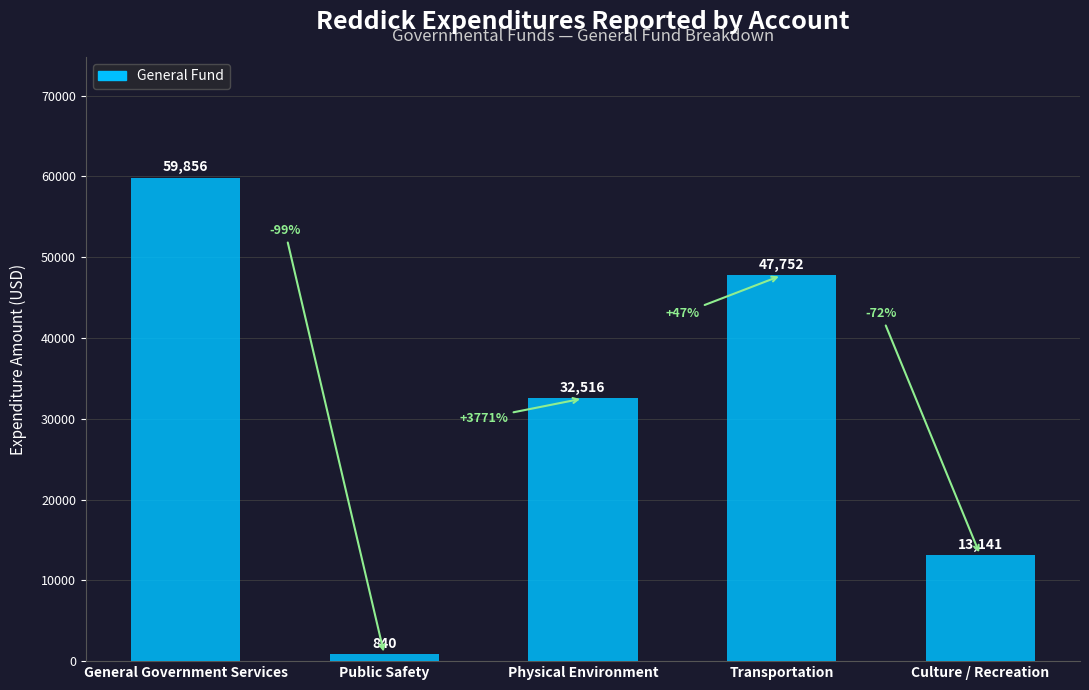

Reading left to right, extract all data points from this chart.

59856	840	32516	47752	13141